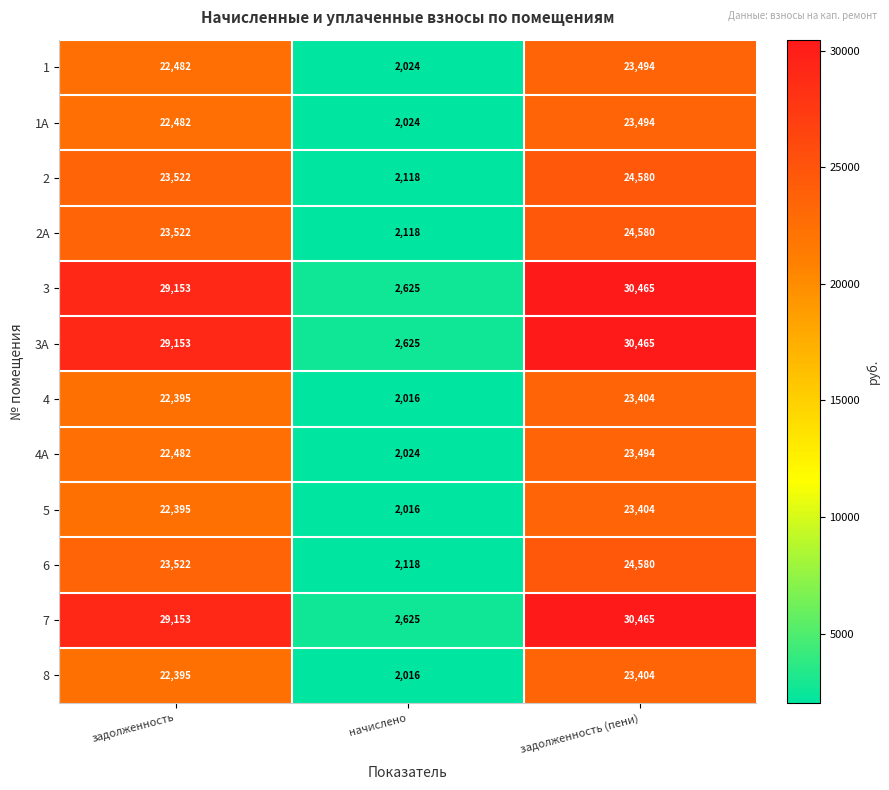

True or false: 1 has a value of 32423 at задолженность (пени).

False